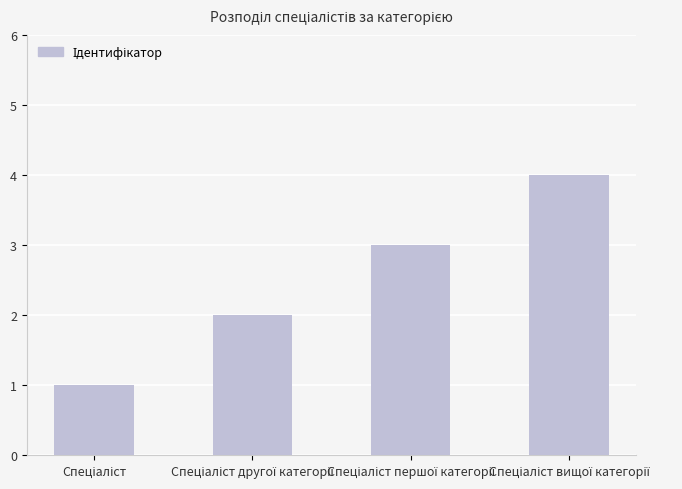

What is the minimum value shown in the chart?

1